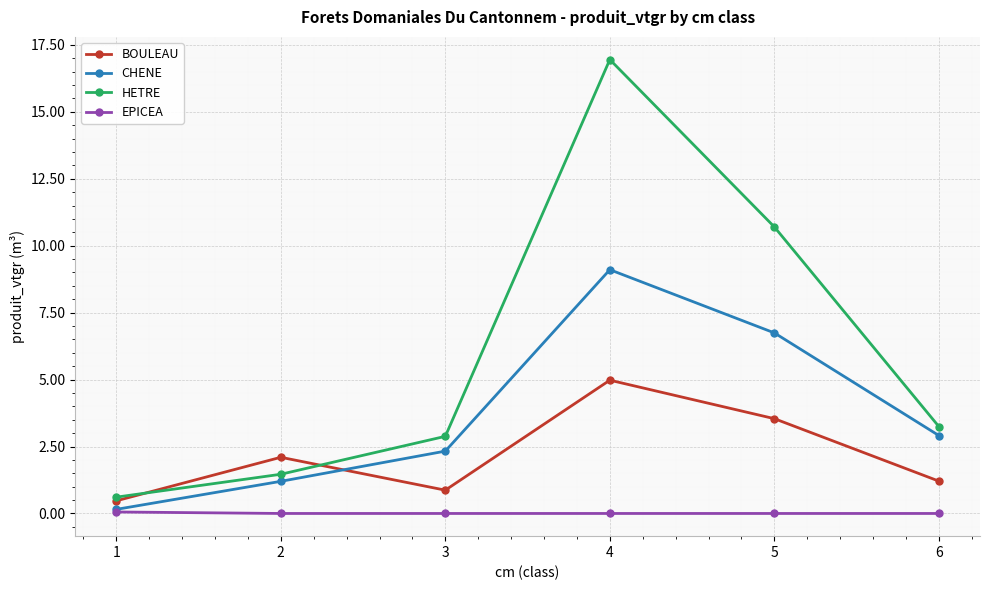

Is it true that BOULEAU equals 6.0 at 5?

False